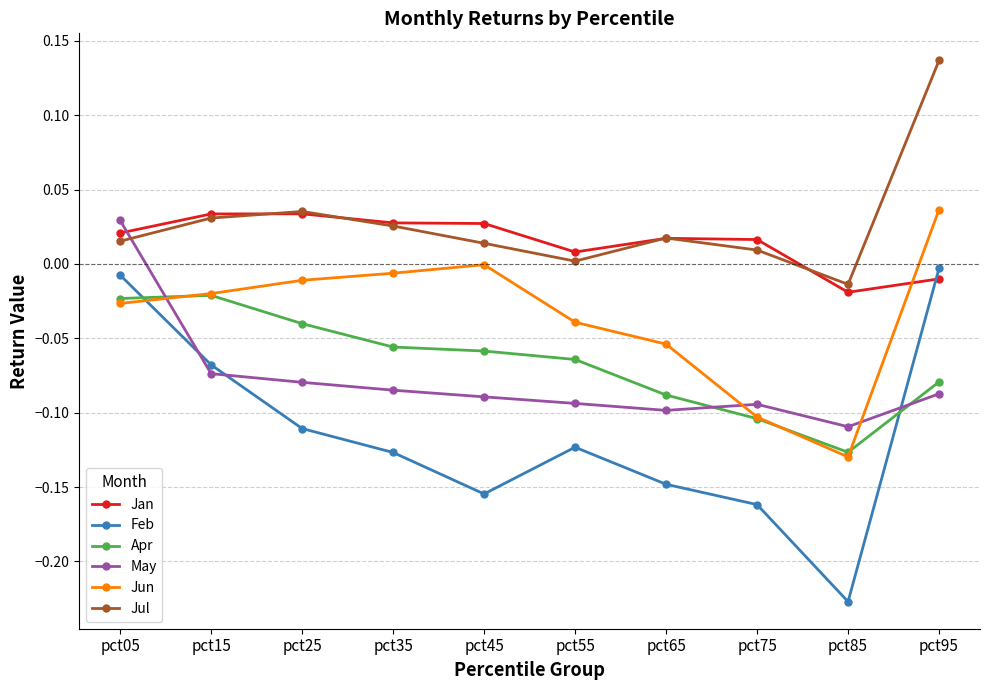

The value of Jun at pct35 is -0.0. True or false?

True